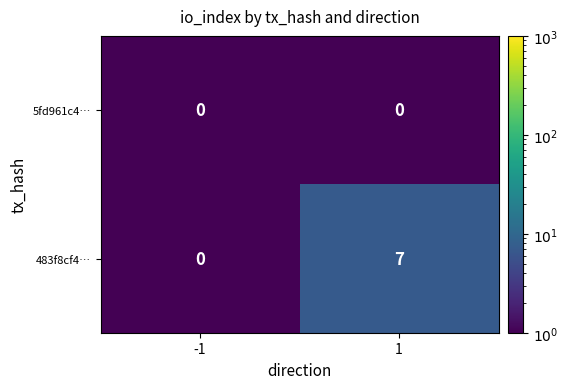

Is it true that 5fd961c4… equals 0 at 1?

True